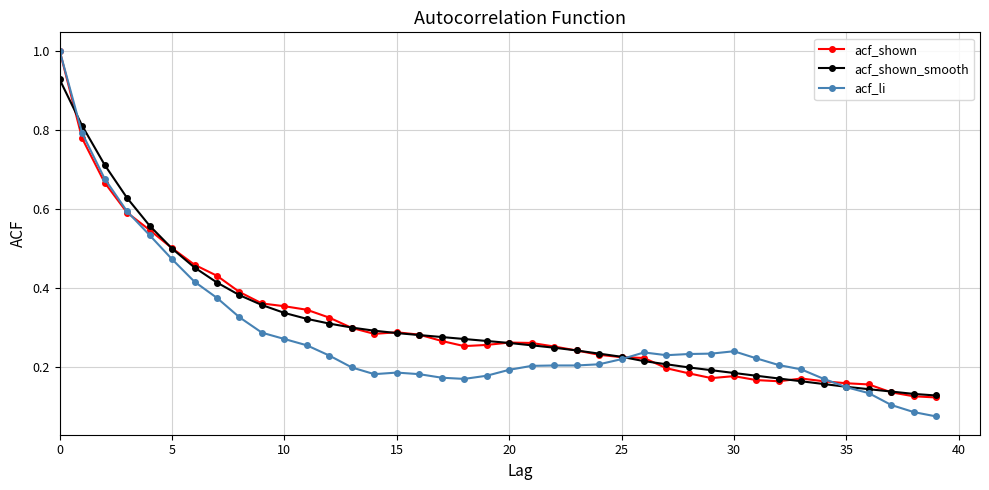

At how many categories does at least one series exceed 0?

40